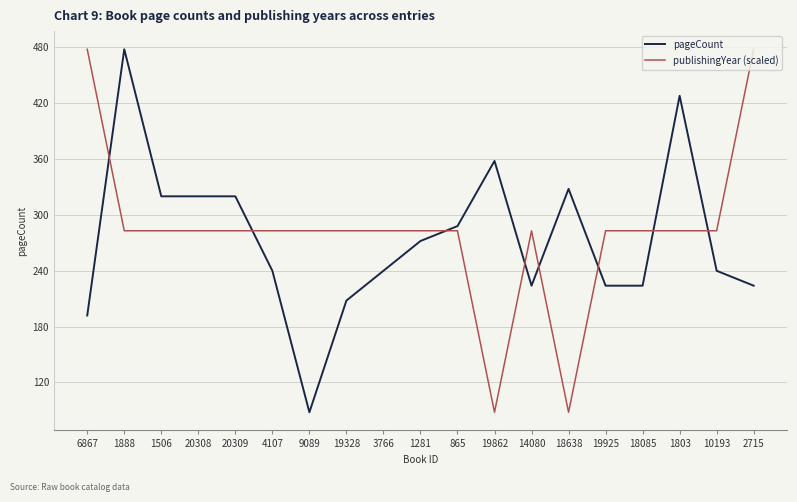

What is the lowest value of the publishingYear (scaled) series?

88